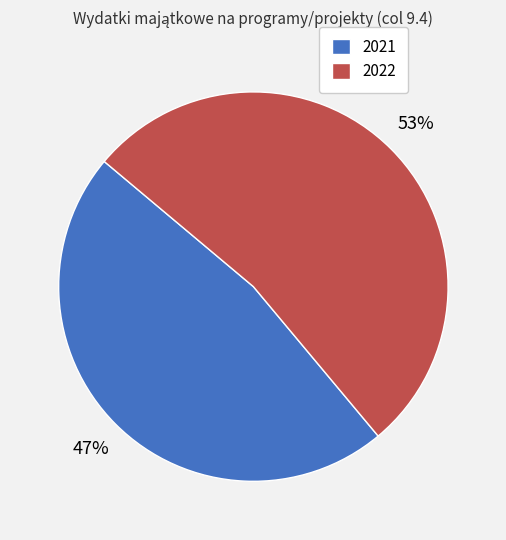

Is the sum of 2021 and 2022 greater than half?

Yes